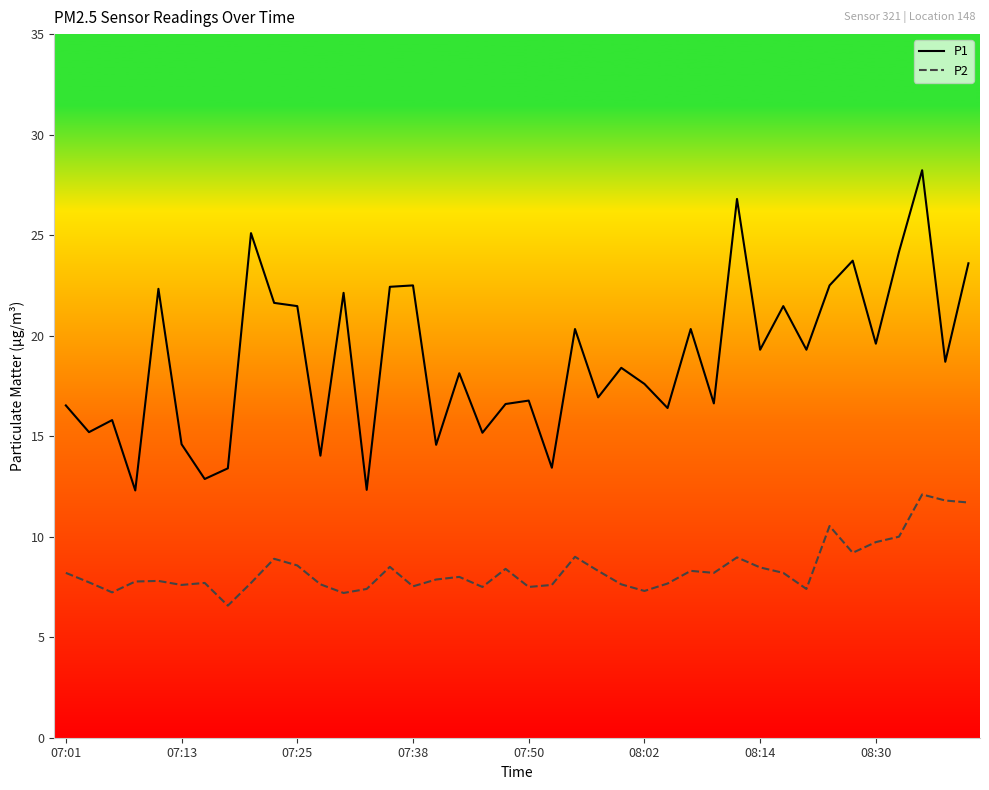

Does the chart have visible grid lines?

No